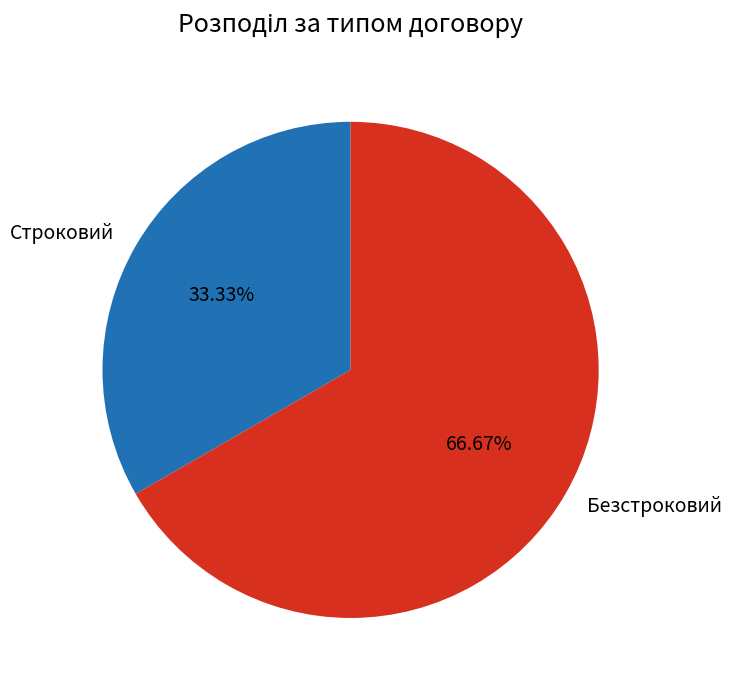

How many segments does this pie chart have?

2